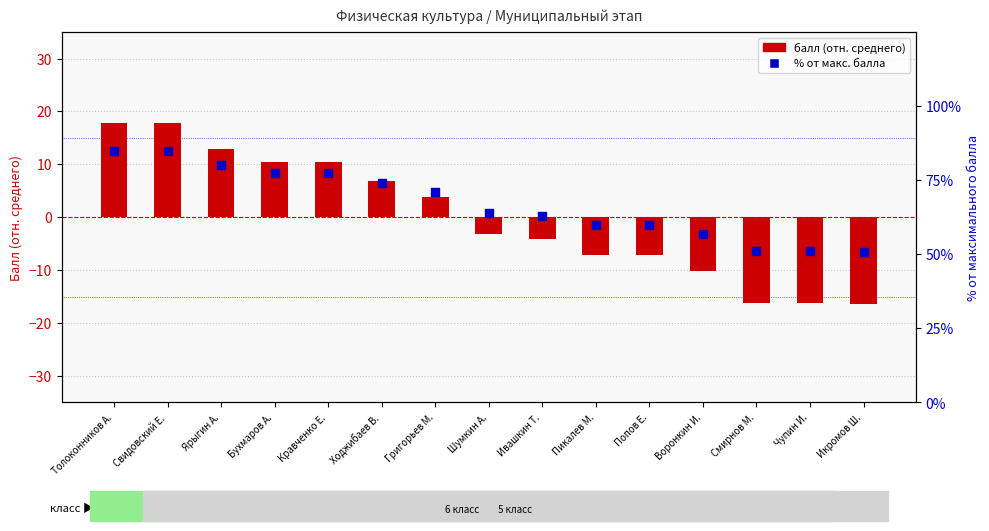

Which series has the largest total across all categories?

% от макс. балла